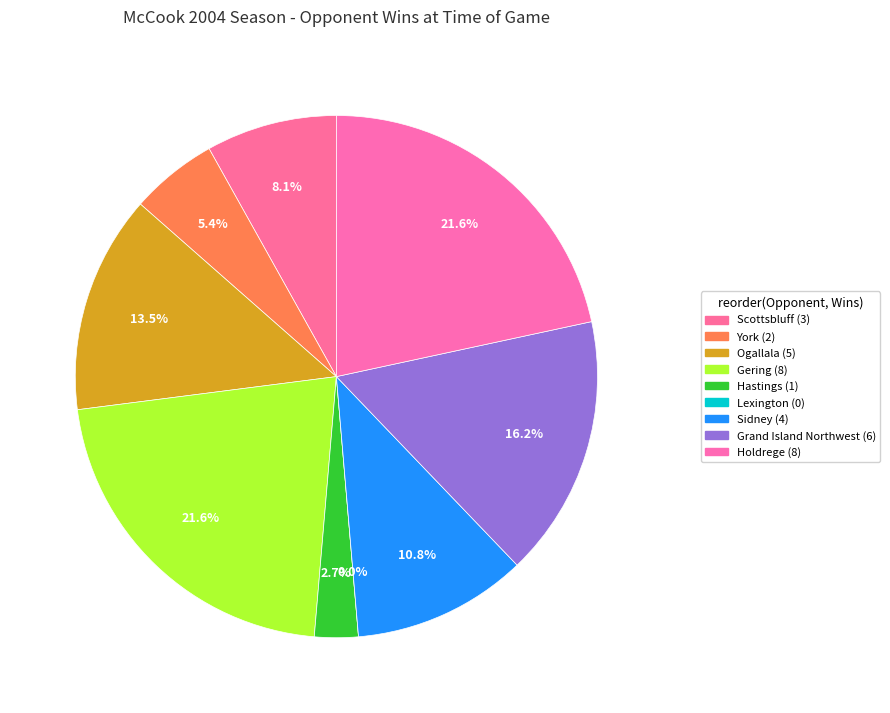

Which category has the smallest portion of the pie?

Lexington